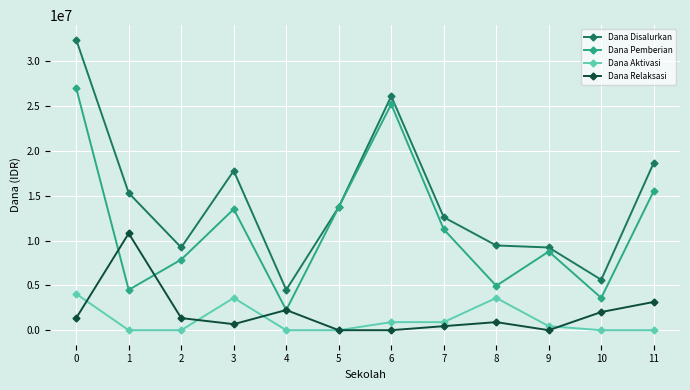

At which category does Dana Aktivasi reach its first local peak?

3